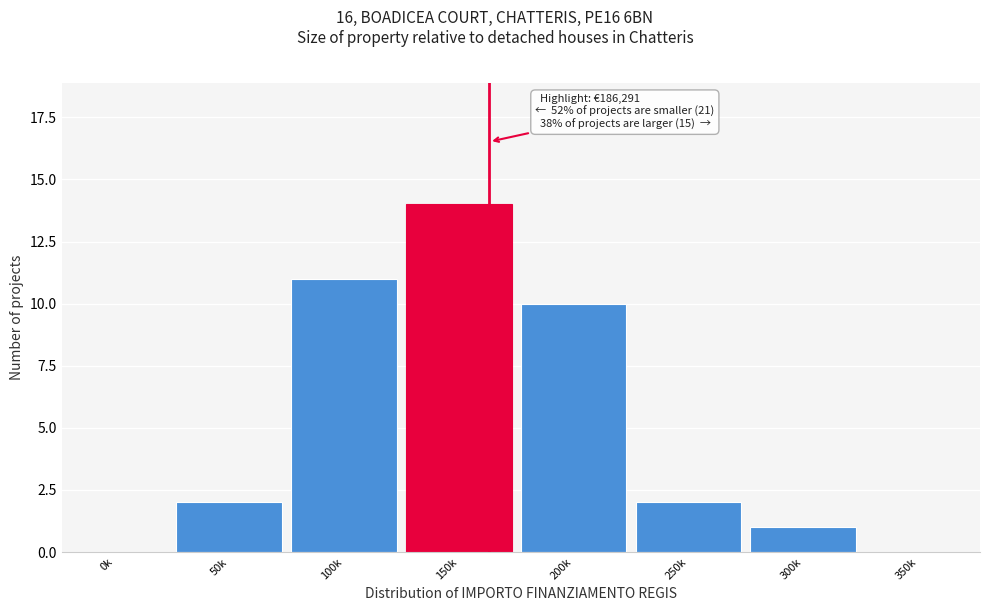

Reading right to left, transcribe all the data shown in this chart.

350k=0	300k=1	250k=2	200k=10	150k=14	100k=11	50k=2	0k=0